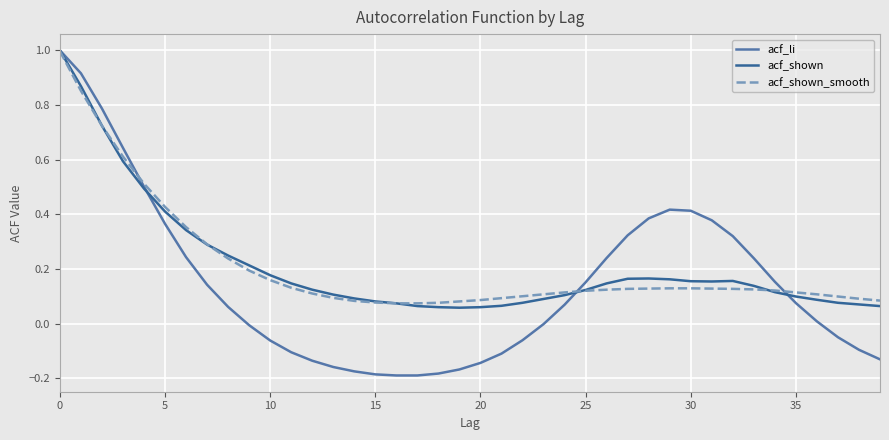

What is the greatest value displayed?

1.0